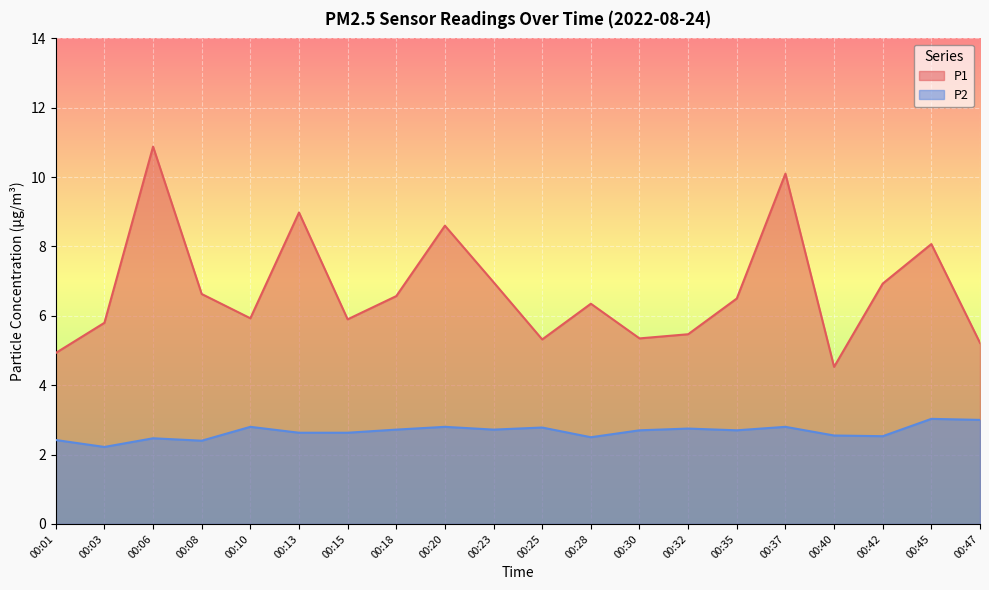

The P1 series shows 3.2 at 00:20. True or false?

False